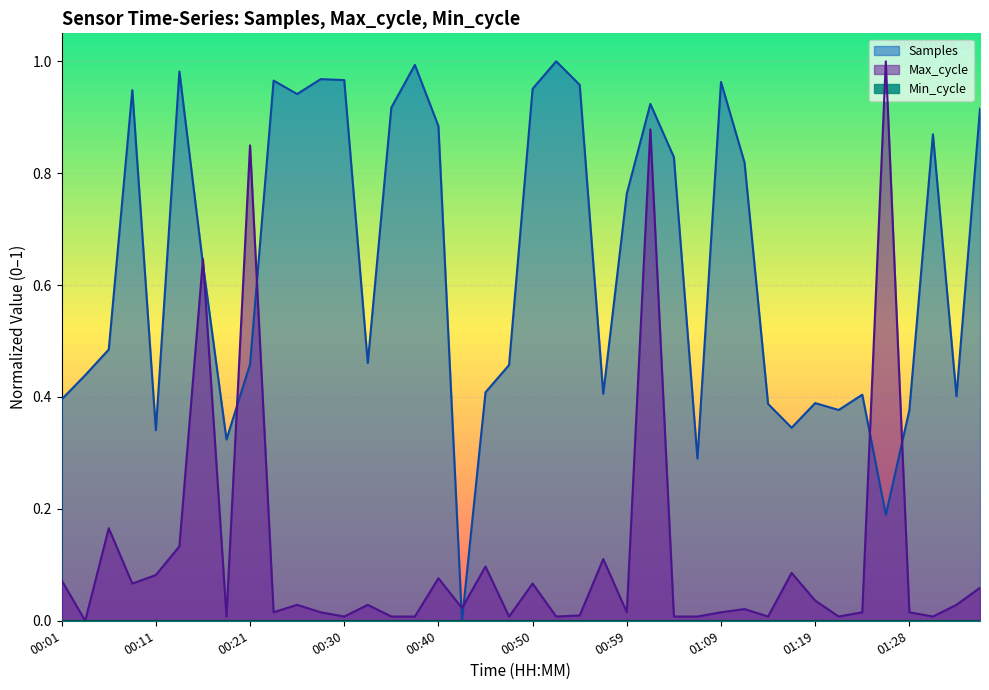

In Max_cycle, how many points are higher than both neighbors (excluding endpoints)?

13